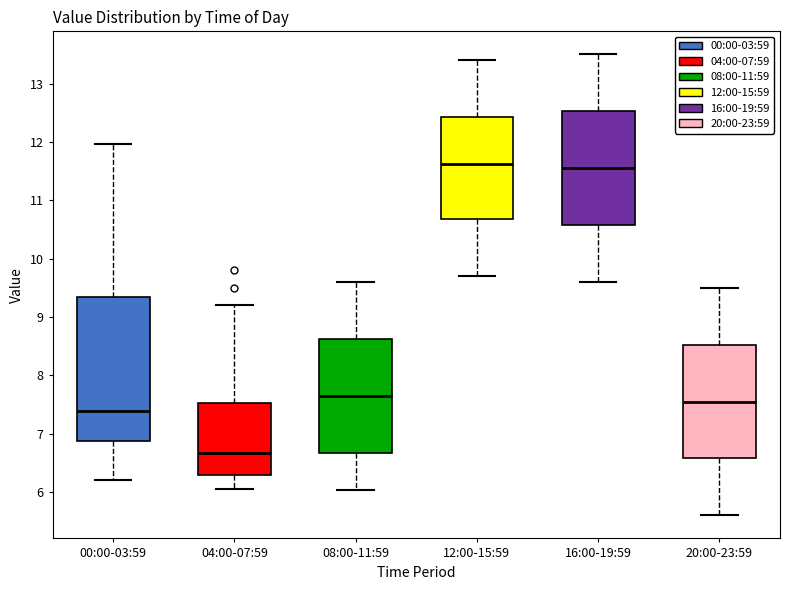

Reading left to right, read every box against the y-axis: the position of its median line, the range the box covers, and the ends of its whiskers. The values are not printed on the chart, so give them approximately, as read against the axis.

00:00-03:59: median 7.4, box 6.9 to 9.3, whiskers 6.2 to 12.0
04:00-07:59: median 6.7, box 6.3 to 7.5, whiskers 6.1 to 9.2
08:00-11:59: median 7.7, box 6.7 to 8.6, whiskers 6.0 to 9.6
12:00-15:59: median 11.6, box 10.7 to 12.4, whiskers 9.7 to 13.4
16:00-19:59: median 11.6, box 10.6 to 12.5, whiskers 9.6 to 13.5
20:00-23:59: median 7.6, box 6.6 to 8.5, whiskers 5.6 to 9.5